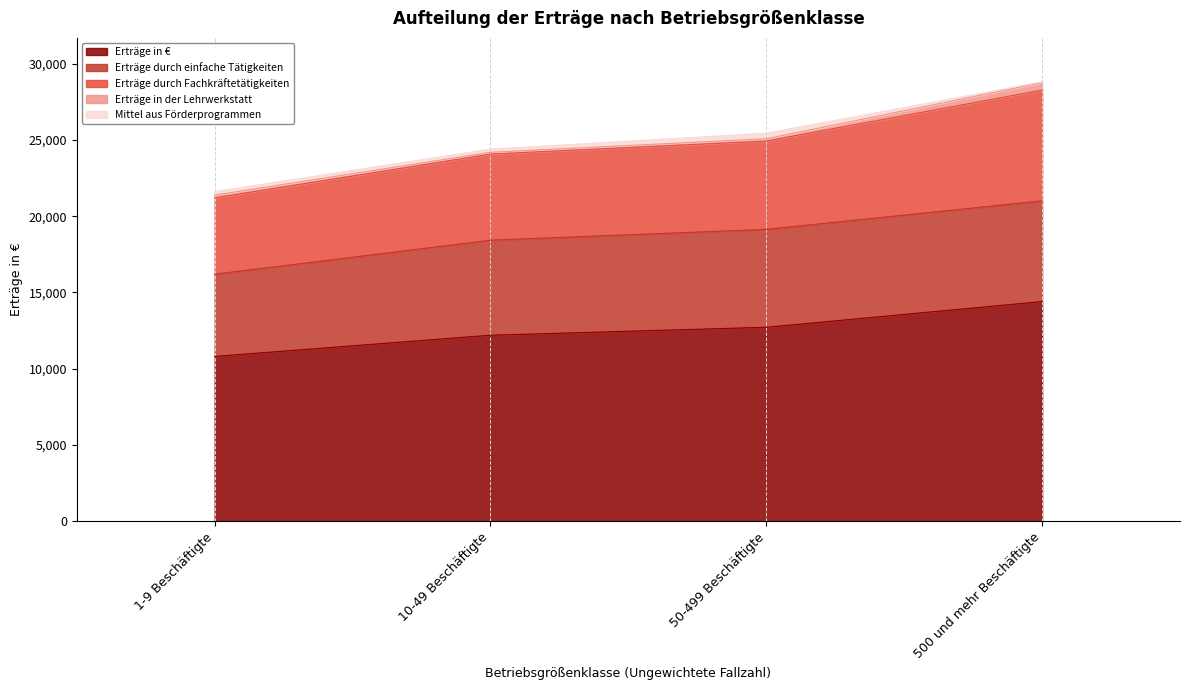

True or false: Erträge in € and Erträge durch Fachkräftetätigkeiten intersect in this chart.

False